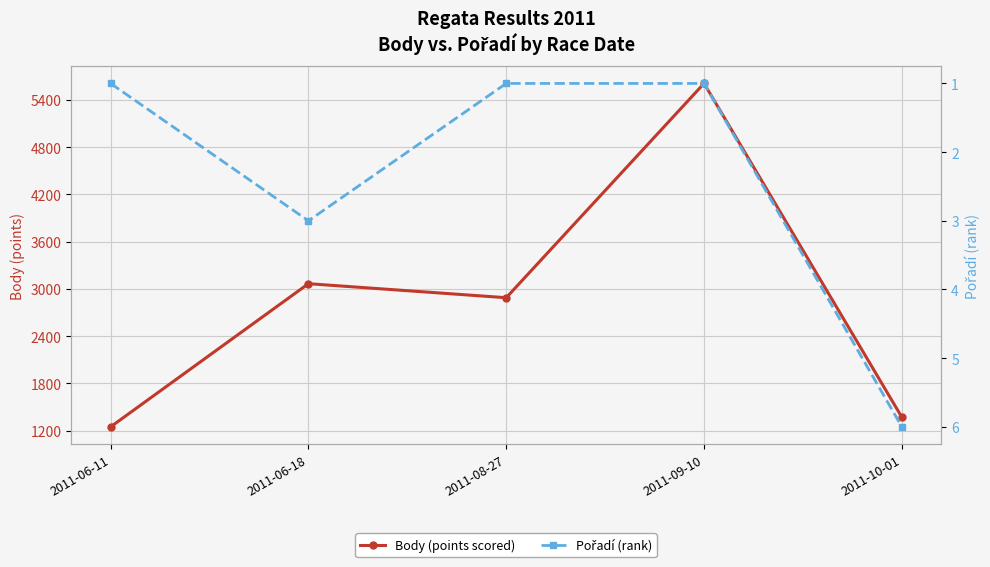

Which series has the largest range (max minus min)?

Body (points scored)